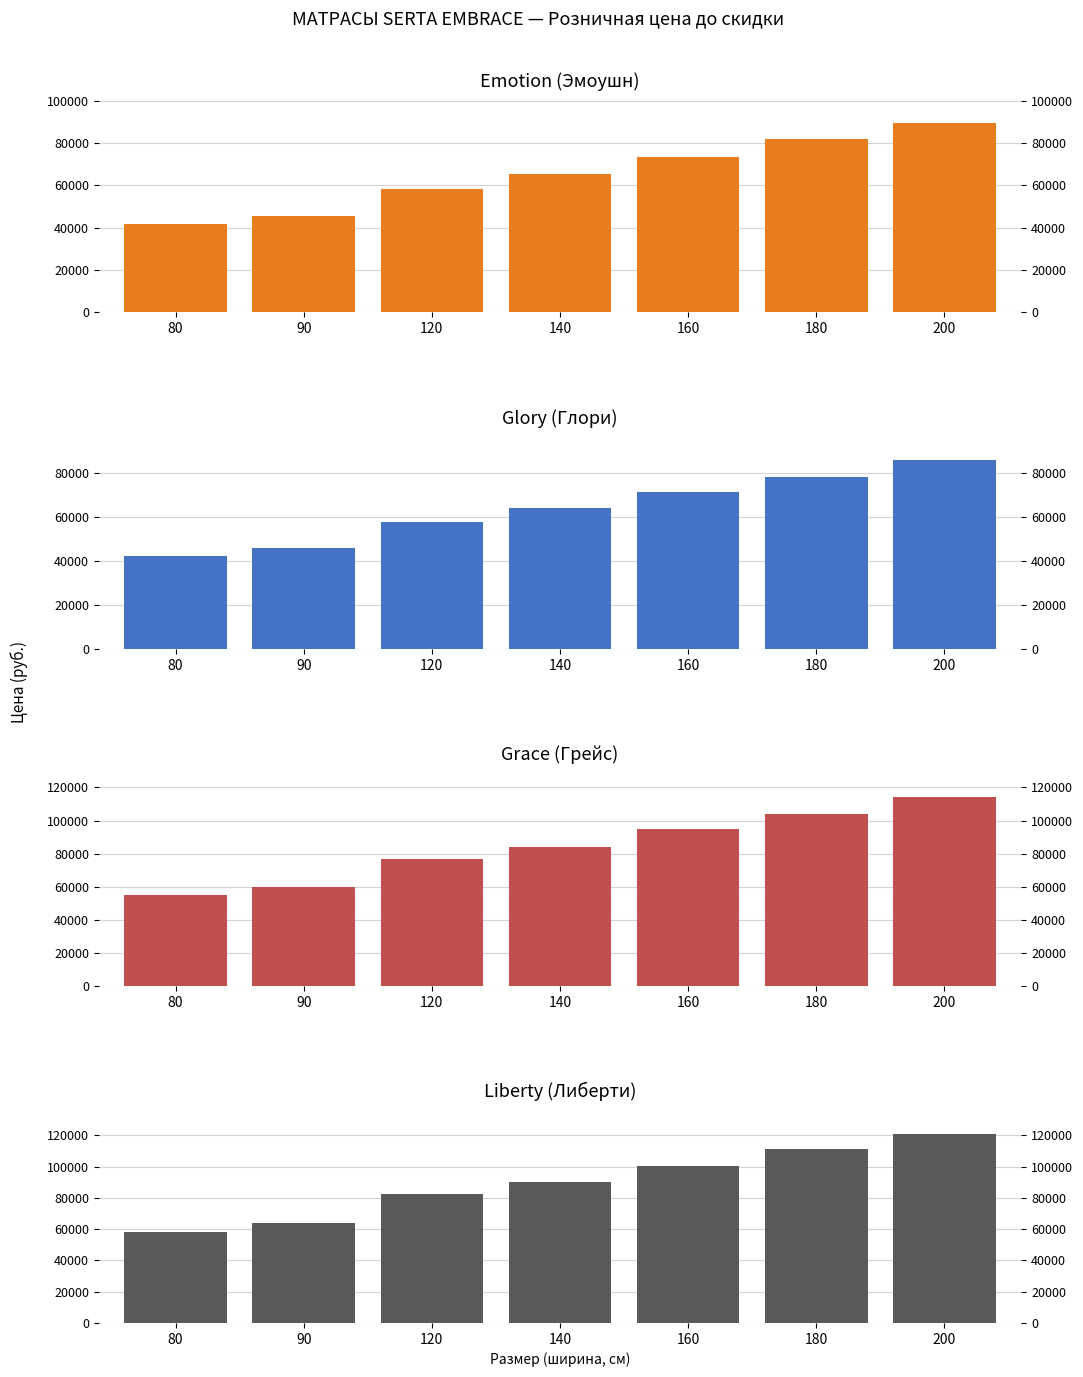

At which category does the chart reach its peak across all series?

200